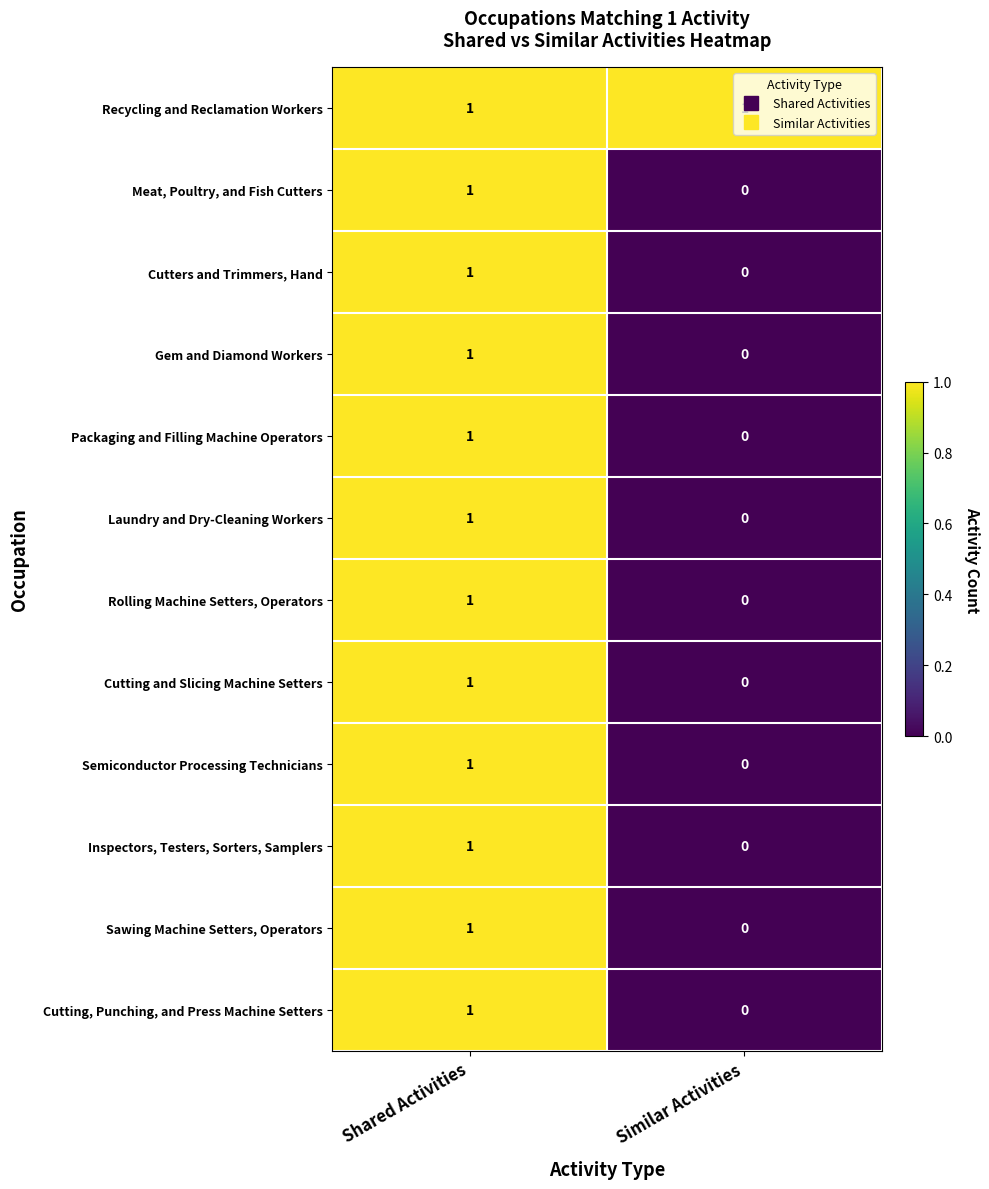

Which label corresponds to the smallest value in the chart?

Similar Activities